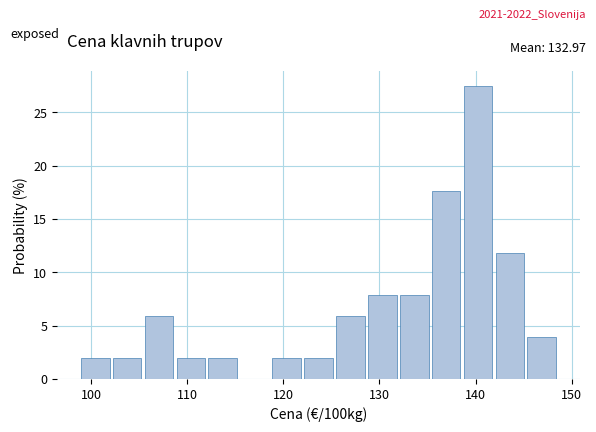

Read against the x-axis, roughly where is the centre of the tallest bar?

140